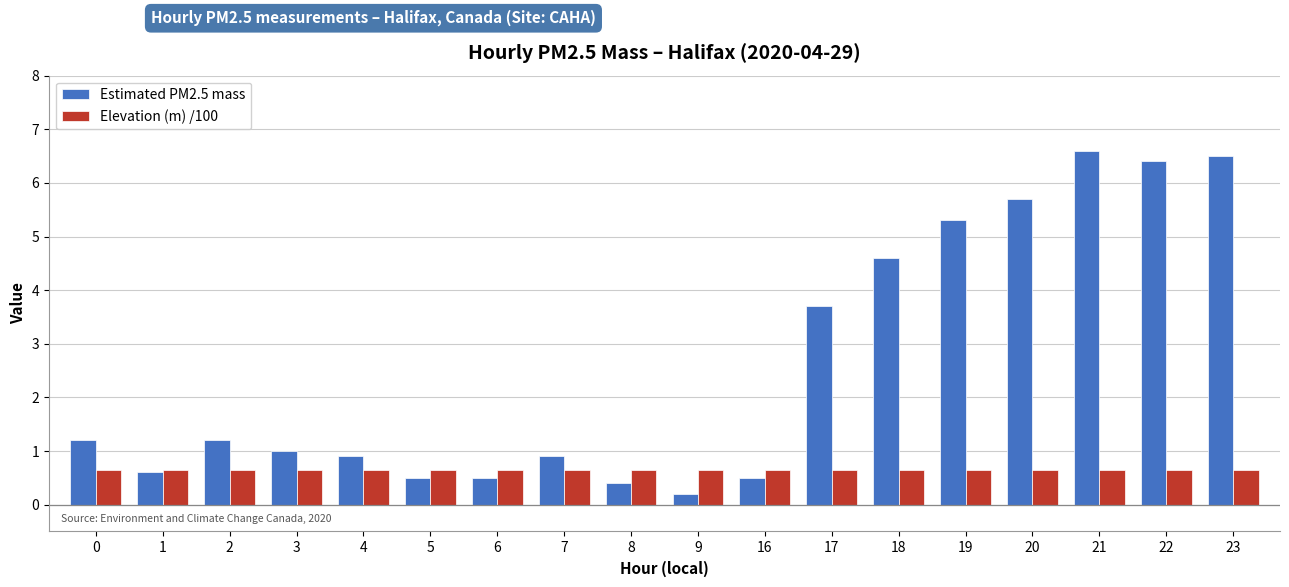

Which series has the largest range (max minus min)?

Estimated PM2.5 mass